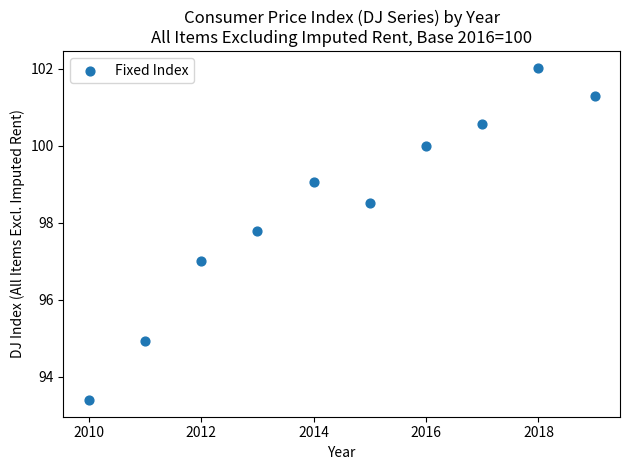

What is the average Y value?

98.5